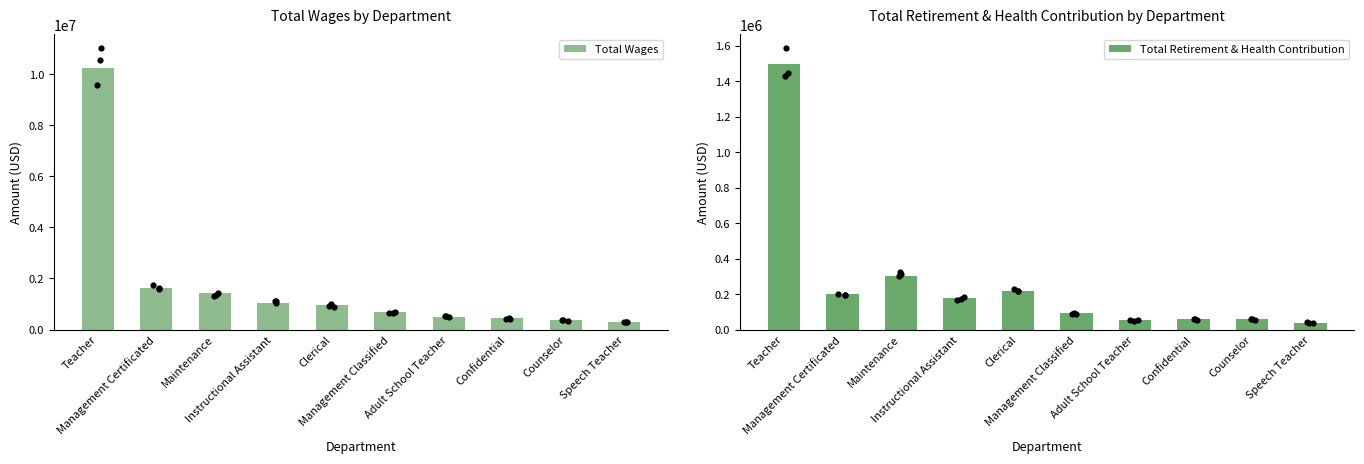

Which series reaches the minimum Y coordinate?

Total Retirement & Health Contribution